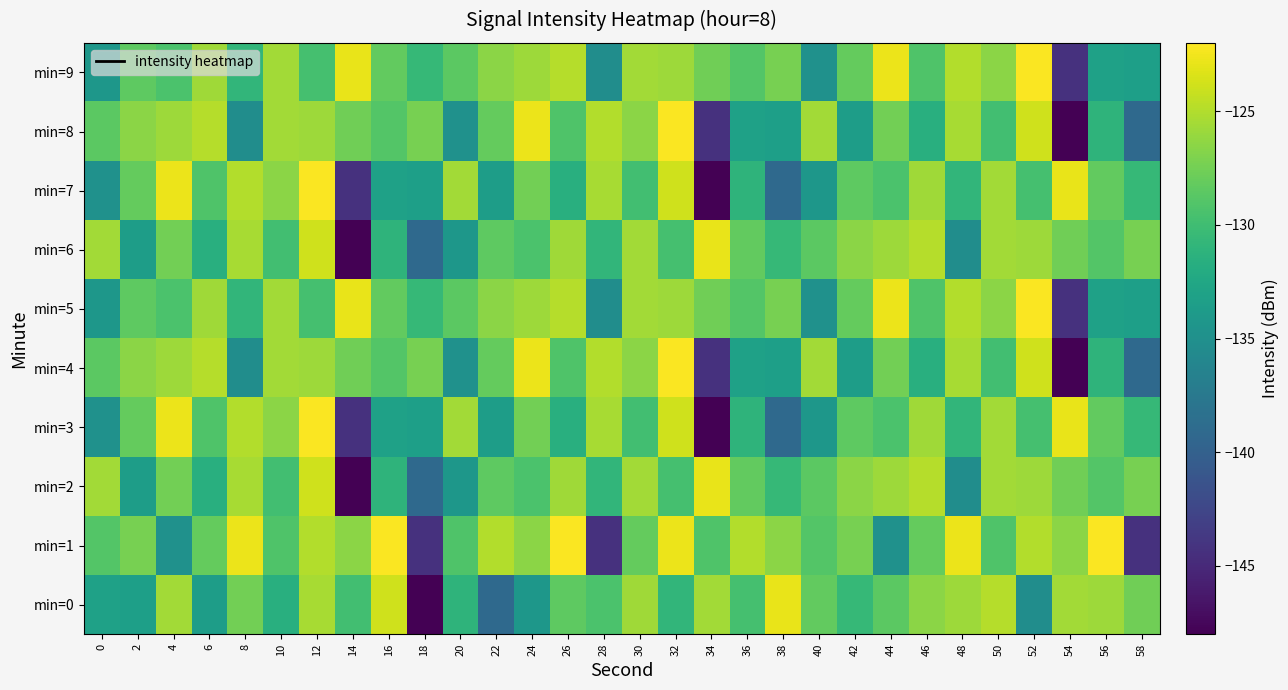

At 22, list the series in order from largest to smallest.

min=1, min=5, min=9, min=4, min=8, min=2, min=6, min=3, min=7, min=0